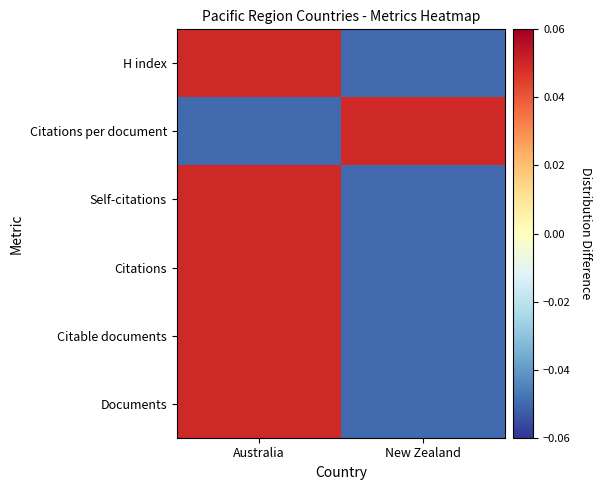

Which series has the widest spread of values?

Documents